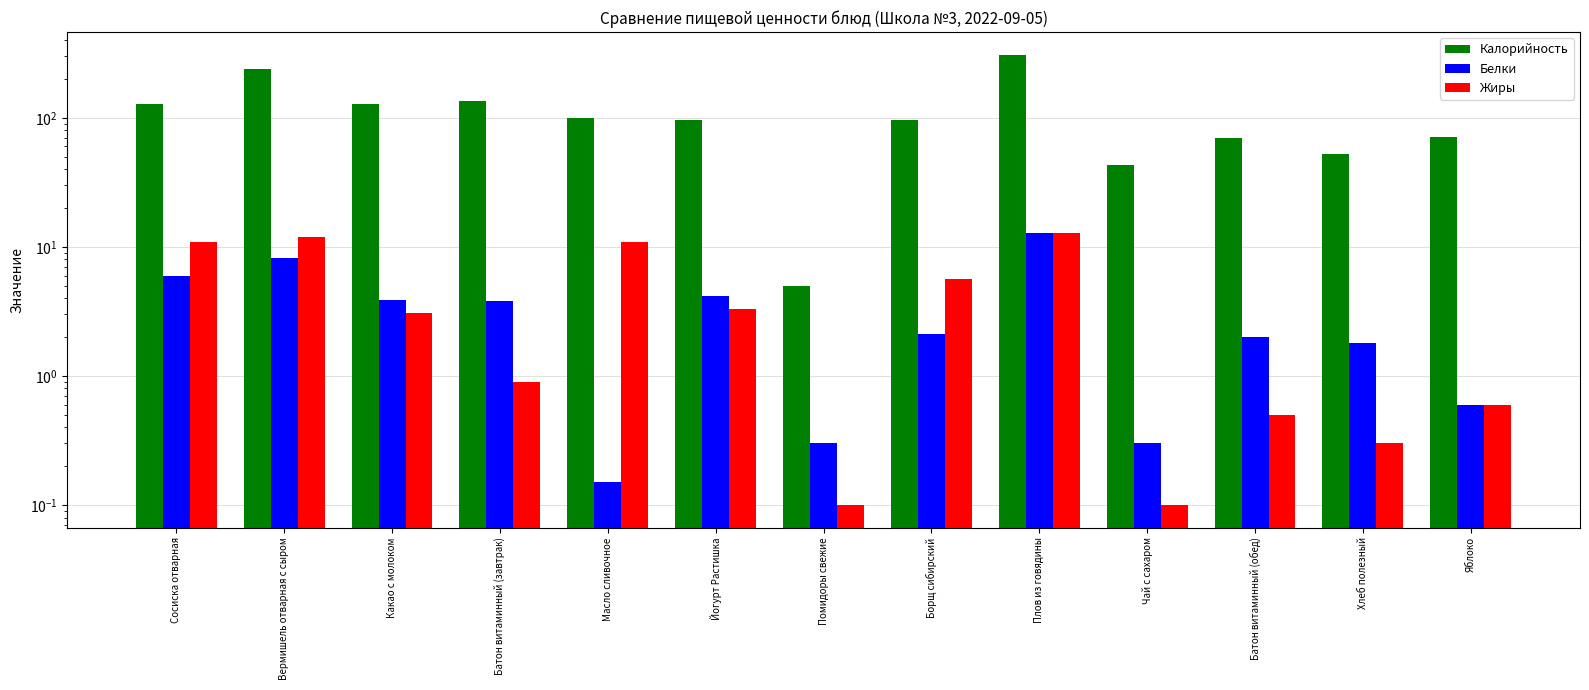

Reading left to right, extract all data points from this chart.

Калорийность: 129.0	239.0	128.0	134.4	99.0	96.0	5.0	97.0	309.0	43.0	70.0	52.5	71.0
Белки: 6.0	8.2	3.9	3.8	0.1	4.2	0.3	2.1	12.7	0.3	2.0	1.8	0.6
Жиры: 11.0	11.9	3.1	0.9	10.9	3.3	0.1	5.6	12.8	0.1	0.5	0.3	0.6